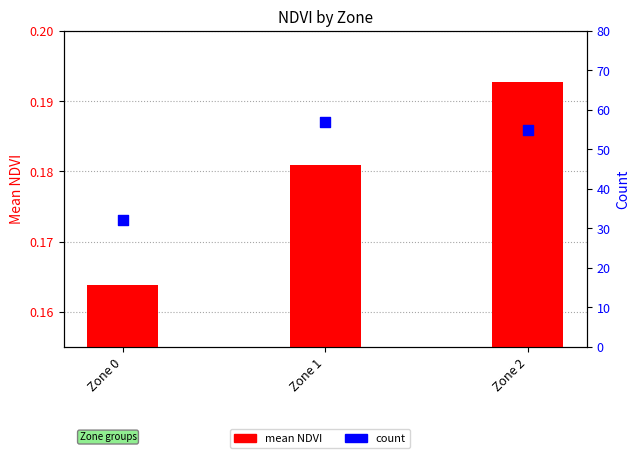

Which series has the largest total across all categories?

count